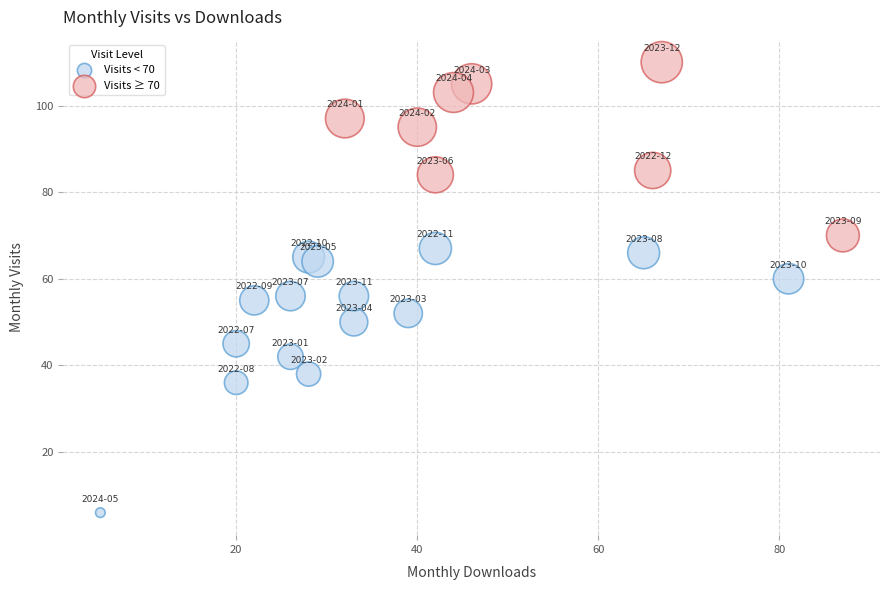

Which series reaches the minimum Y coordinate?

Visits < 70